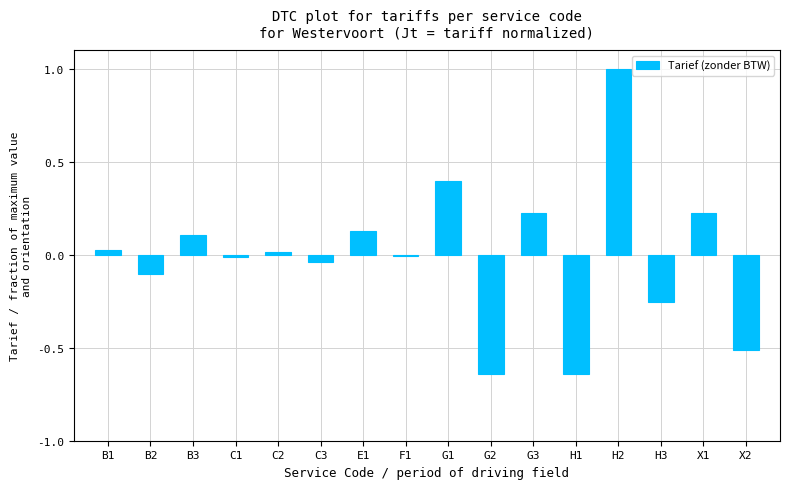

What is the change in value from C2 to X1?

+0.2